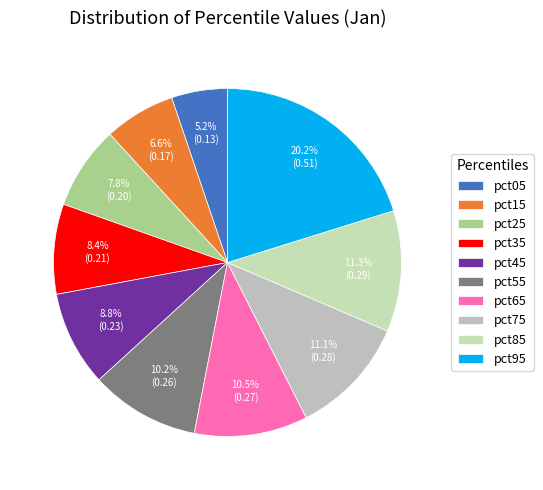

Count the number of slices in the pie.

10